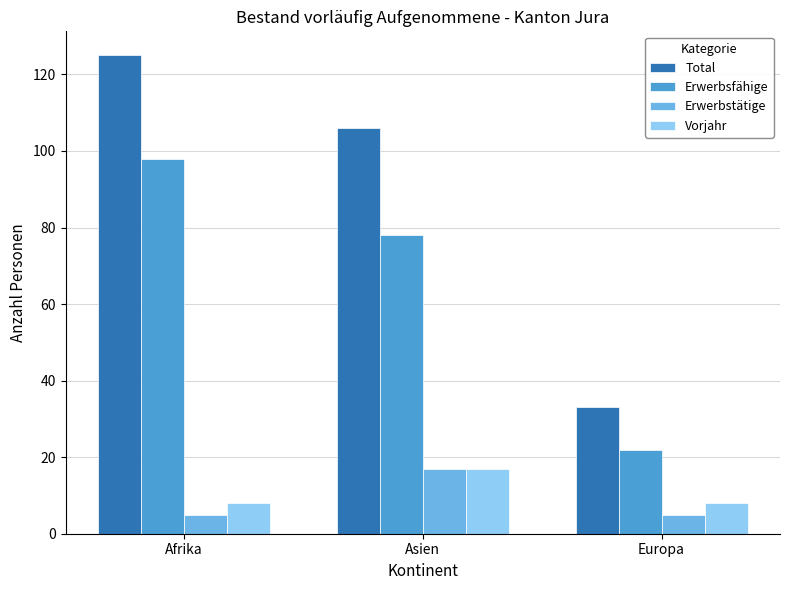

The Total series shows 106 at Asien. True or false?

True